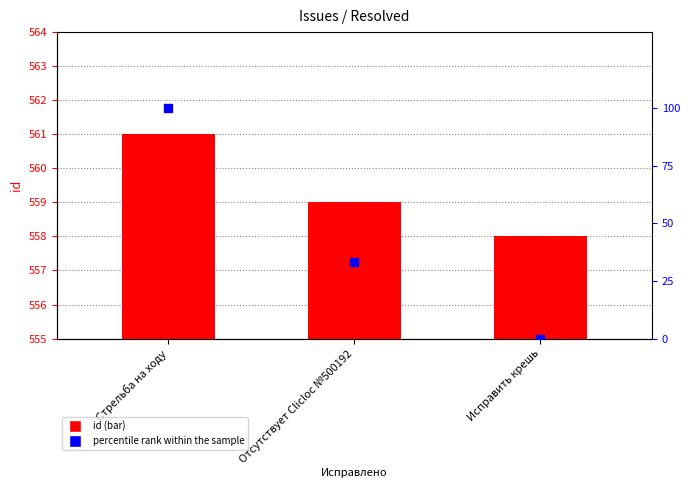

Is the value of id at Отсутствует Clicloc №500192 greater than the value of percentile rank within the sample at Отсутствует Clicloc №500192?

Yes